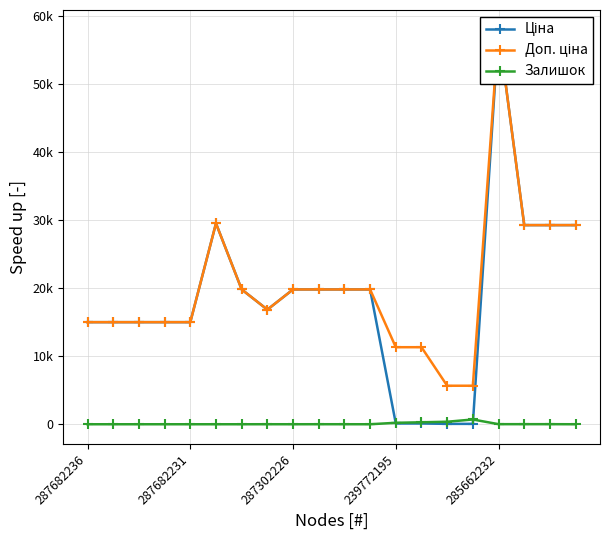

Rank the series at 6 from highest to lowest value.

Ціна, Доп. ціна, Залишок